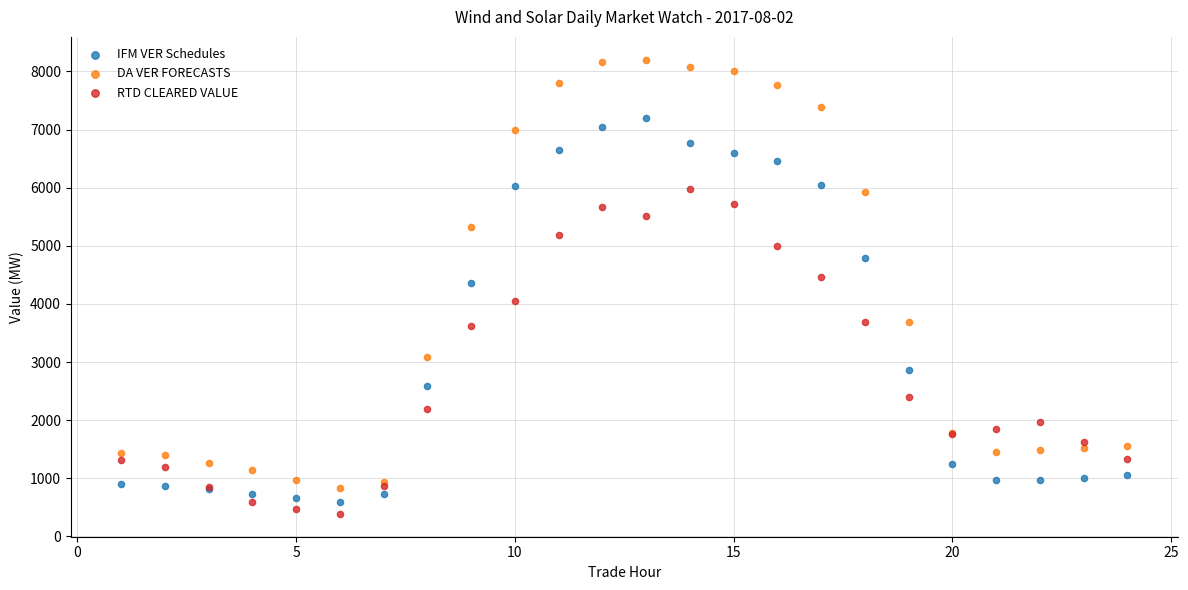

Which series has the largest Y range (max minus min)?

DA VER FORECASTS